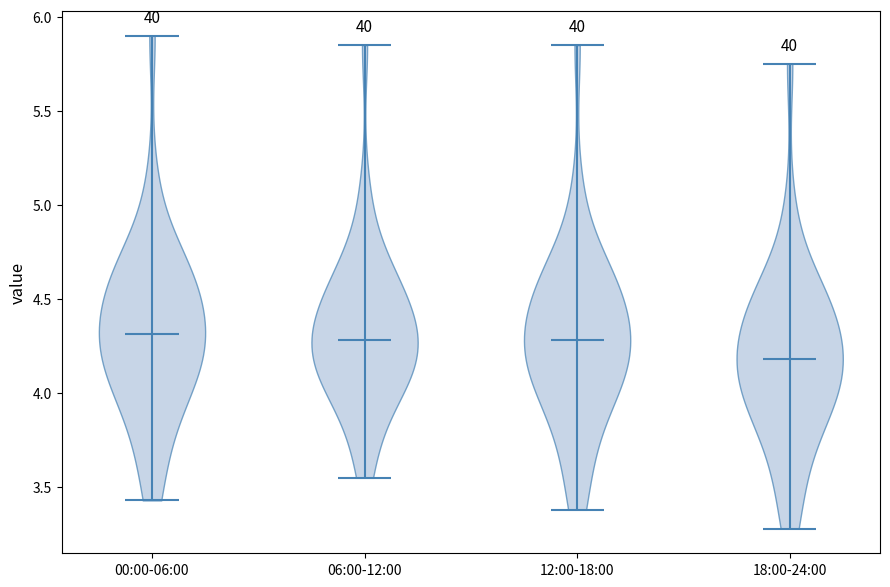

Reading left to right, read every violin against the y-axis: where its median line is, and the lowest and highest points it reaches. The values are not printed on the chart, so give them approximately, as read against the axis.

00:00-06:00: median line 4.30, lowest point 3.45, highest point 5.90
06:00-12:00: median line 4.30, lowest point 3.55, highest point 5.85
12:00-18:00: median line 4.30, lowest point 3.40, highest point 5.85
18:00-24:00: median line 4.20, lowest point 3.30, highest point 5.75